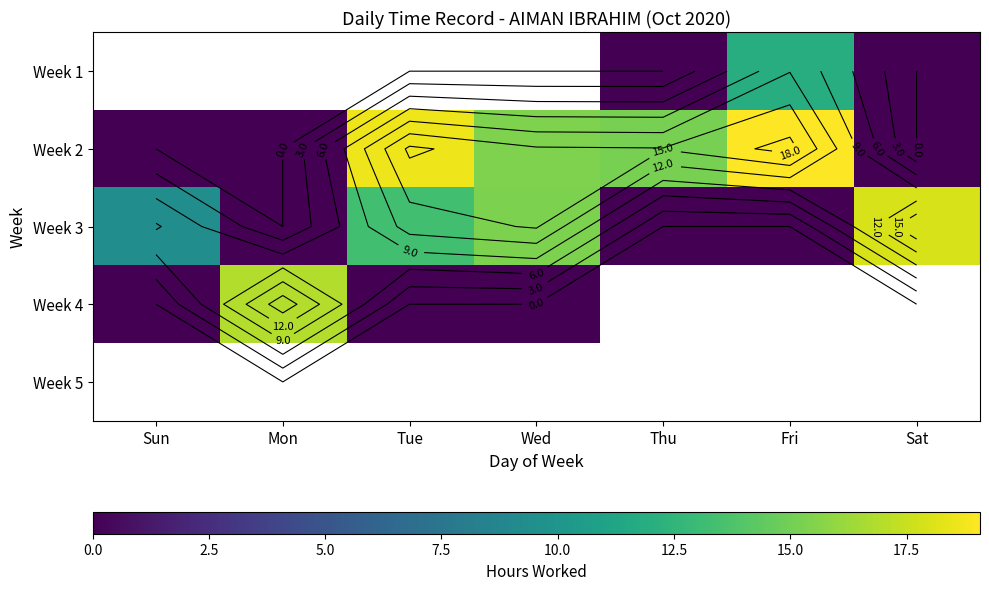

Which series has the widest spread of values?

Week 2